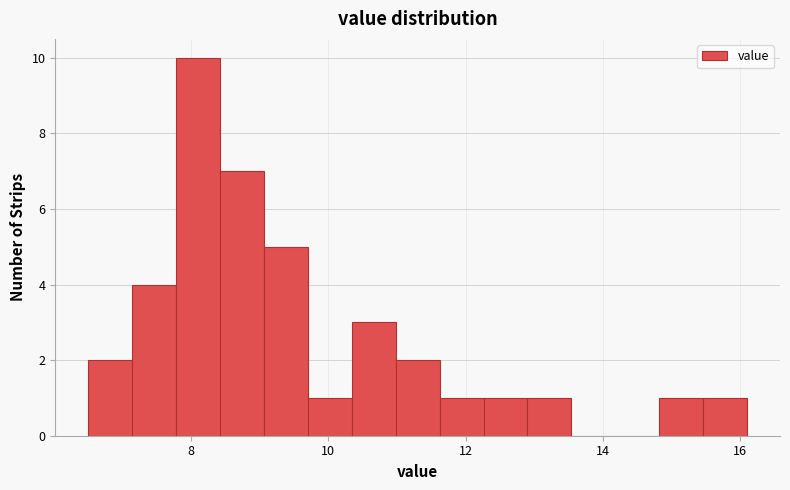

Read against the x-axis, roughly where is the centre of the tallest bar?

8.2